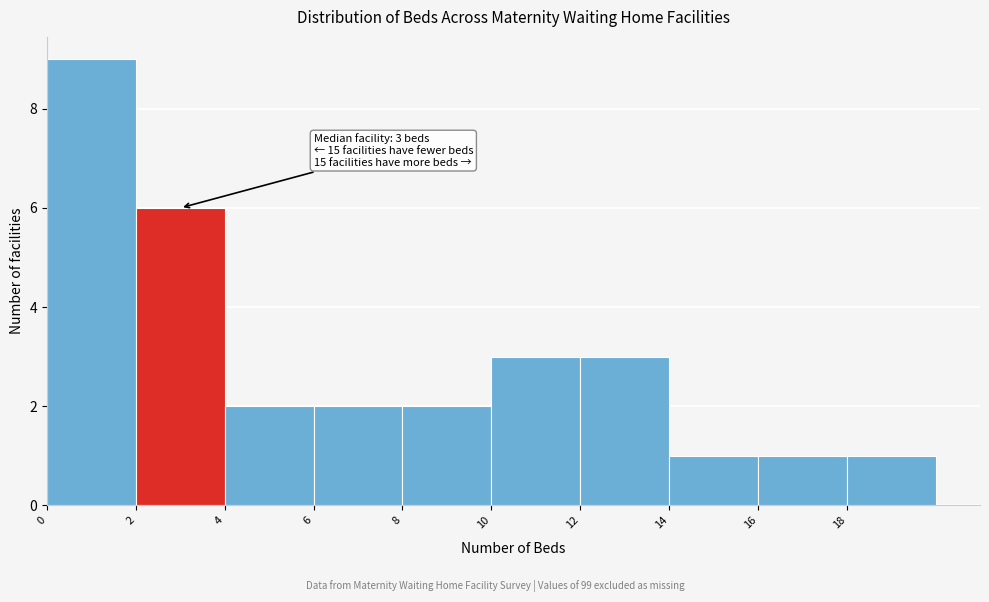

Over which range of the x-axis is the bar tallest?

0 to 2